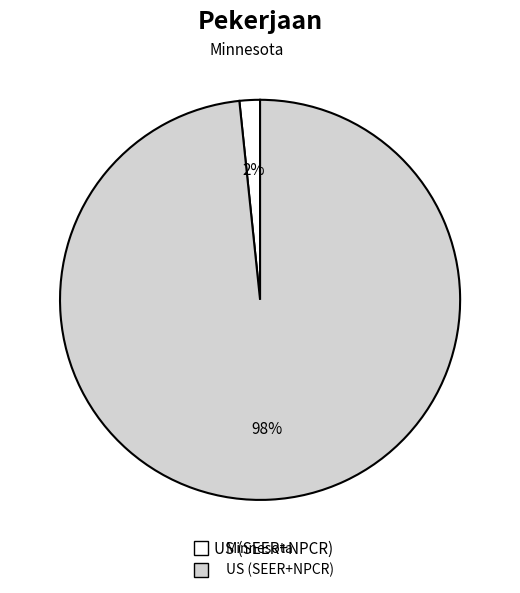

Is there any slice that represents more than half of the pie?

Yes